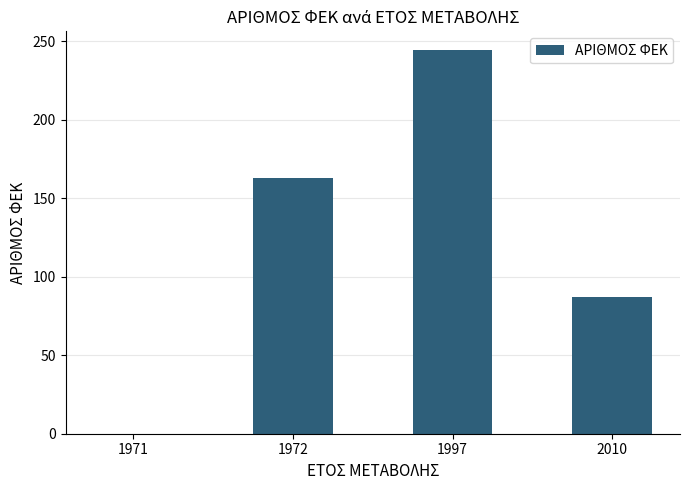

What is the change in value from 1972 to 1997?

+81